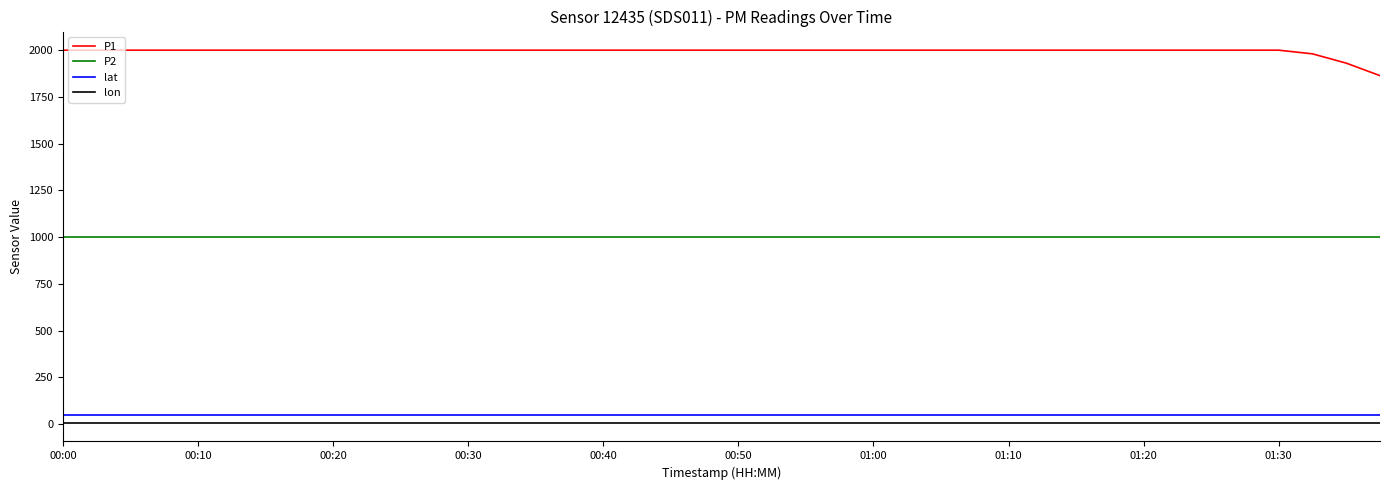

True or false: P1 and P2 cross at least once.

False